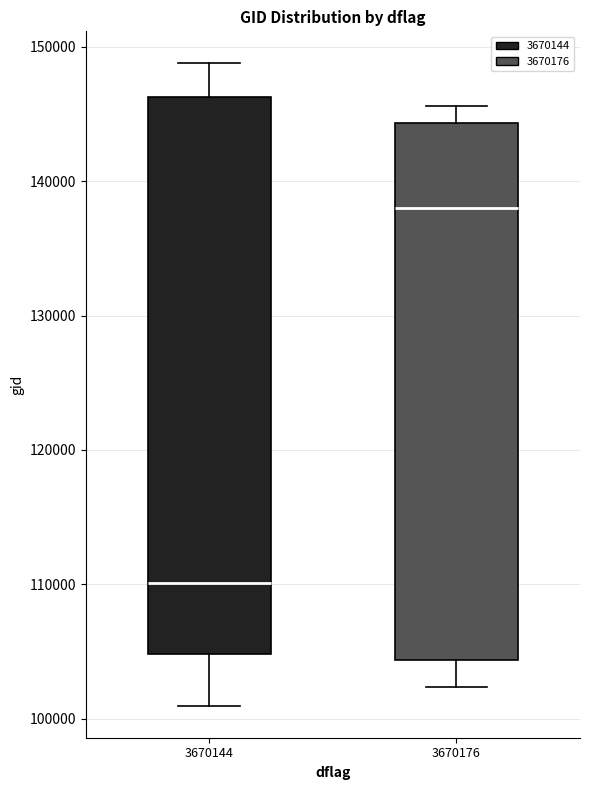

Which box has the highest median line?

3670176